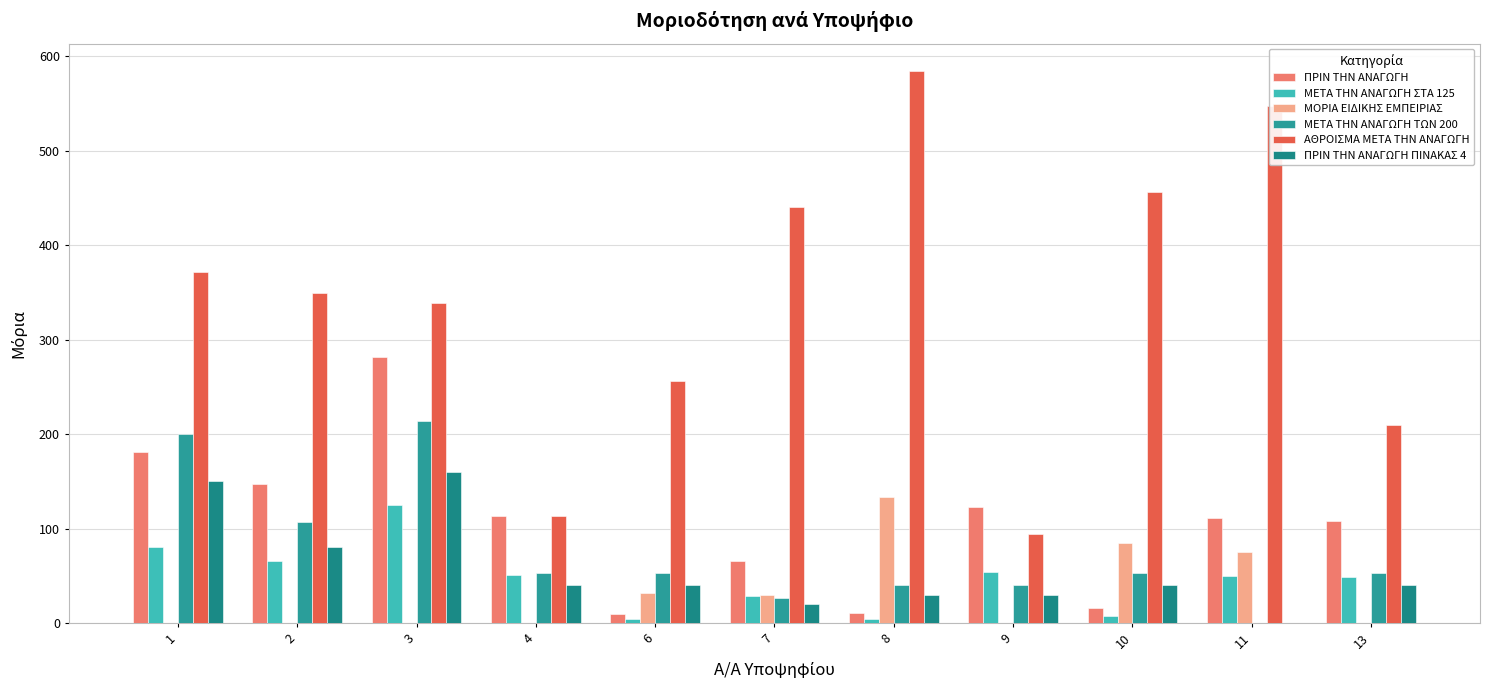

At which label is ΠΡΙΝ ΤΗΝ ΑΝΑΓΩΓΗ ΠΙΝΑΚΑΣ 4 closest to 80?

2